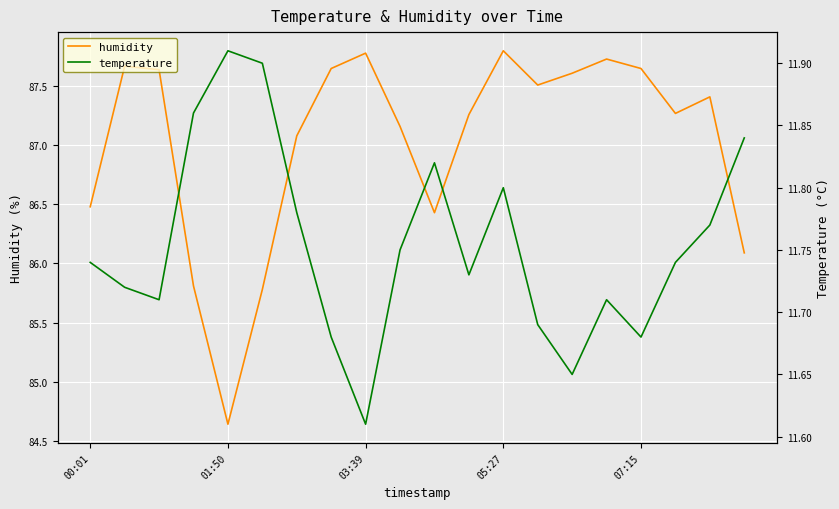

What is the highest value of the humidity series?

87.8